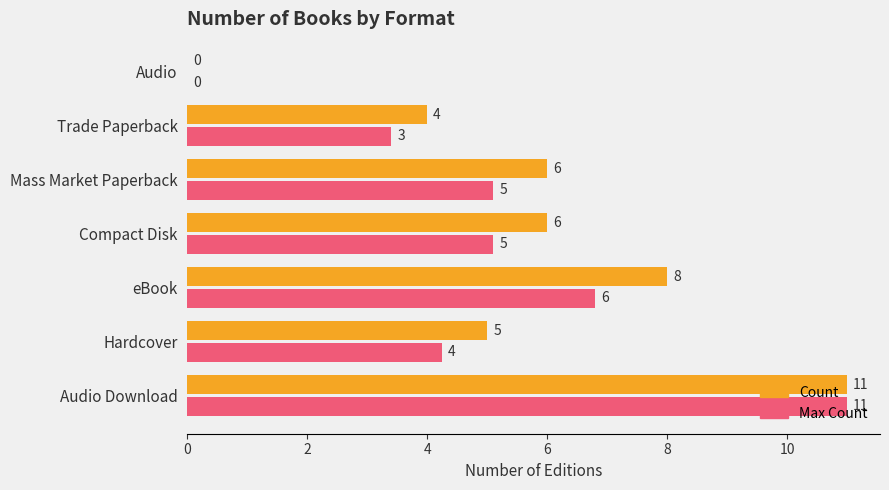

What is the highest value of the Max Count series?

11.0